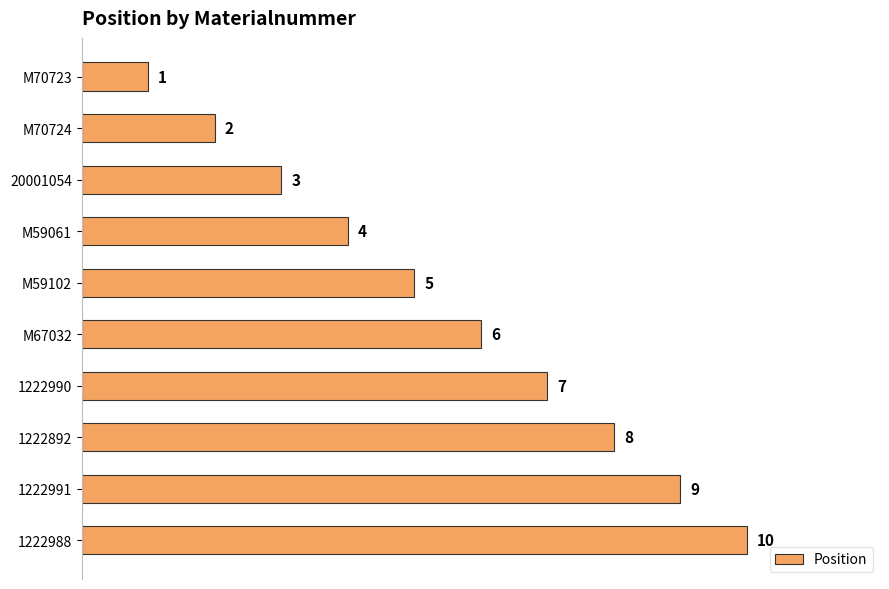

Which has a higher value, M59061 or M70723?

M59061